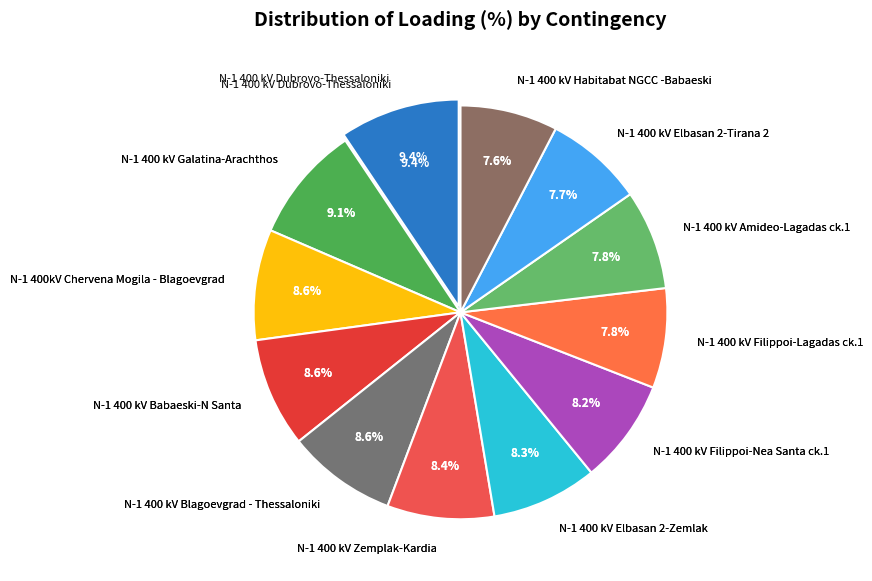

Count the number of slices in the pie.

12